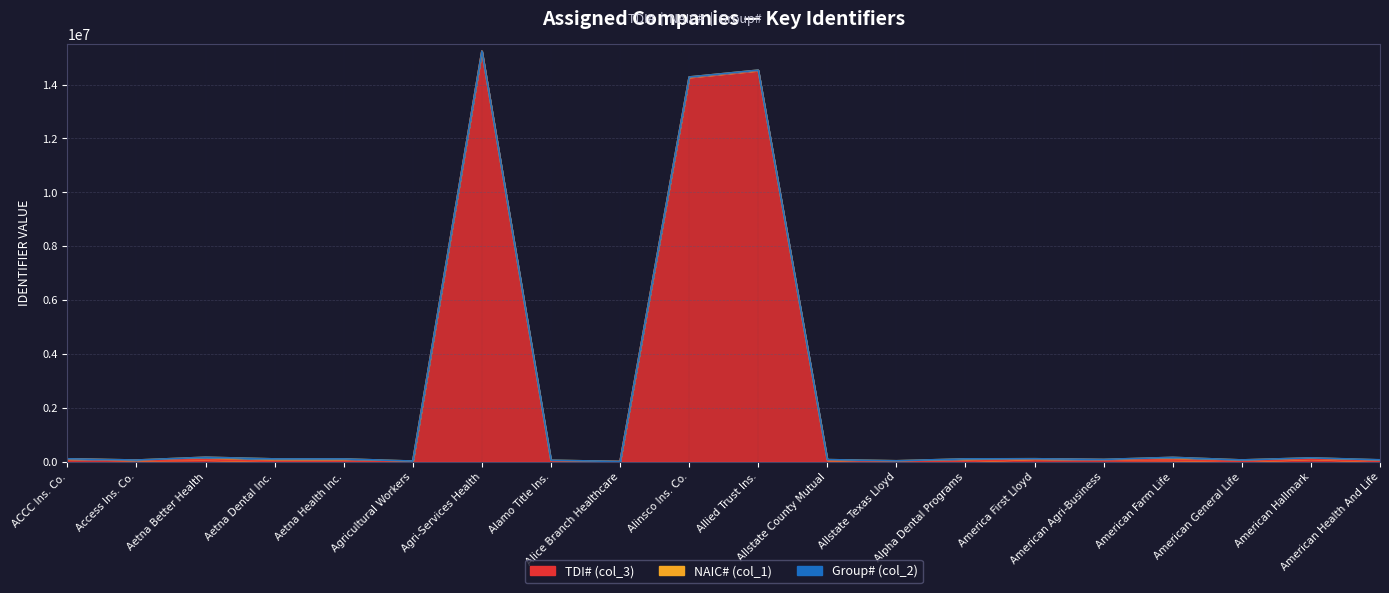

Is it true that NAIC# (col_1) equals 95040 at Aetna Better Health?

True